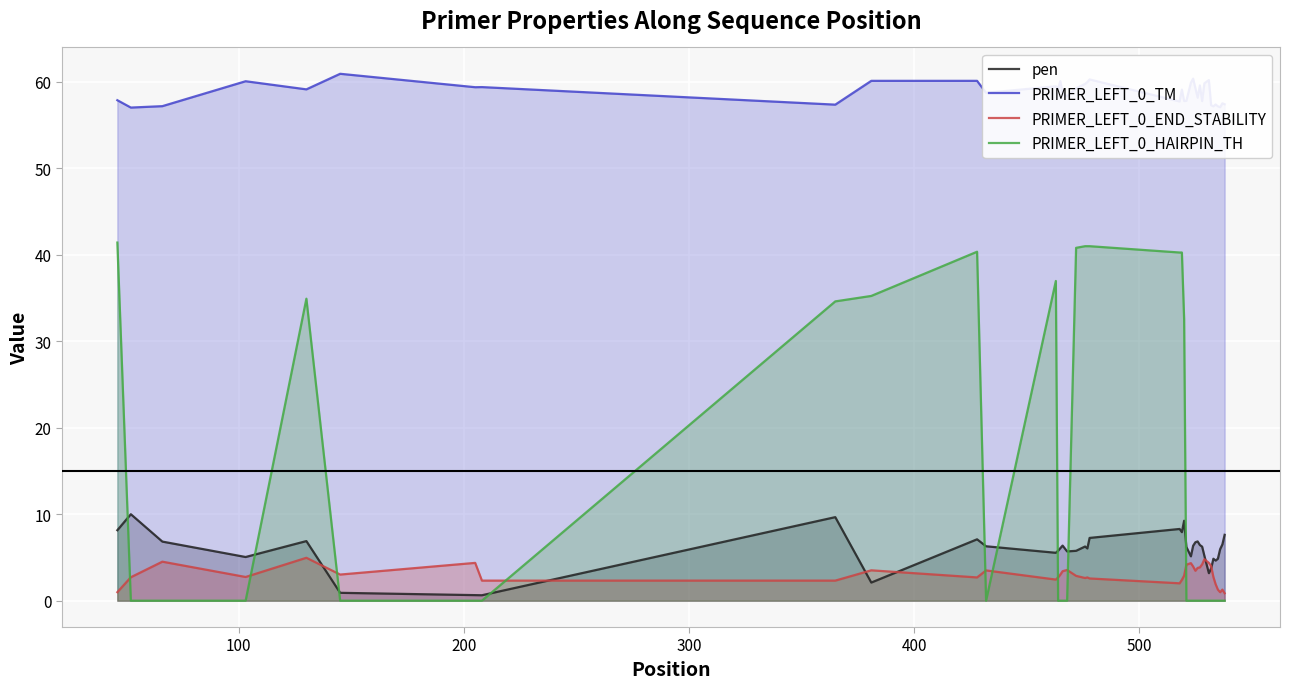

In PRIMER_LEFT_0_TM, how many points are lower than both neighbors (excluding endpoints)?

13